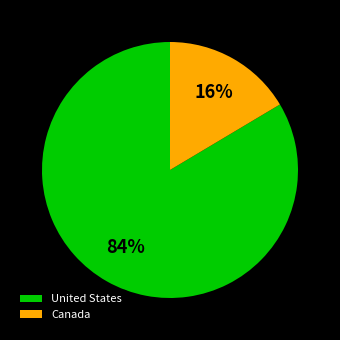

Between Canada and United States, which is larger?

United States